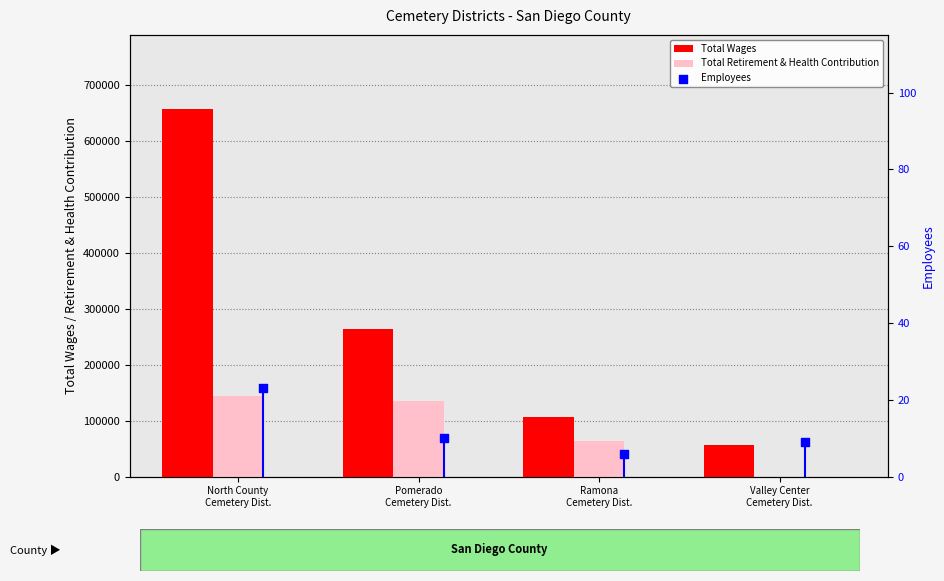

What is the total value across all series at Valley Center
Cemetery Dist.?

56176